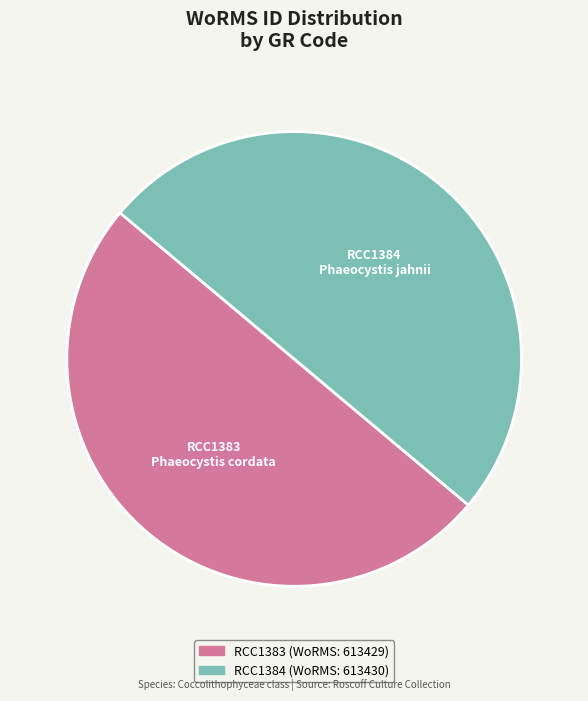

The RCC1383 slice represents 59% of the pie. True or false?

False